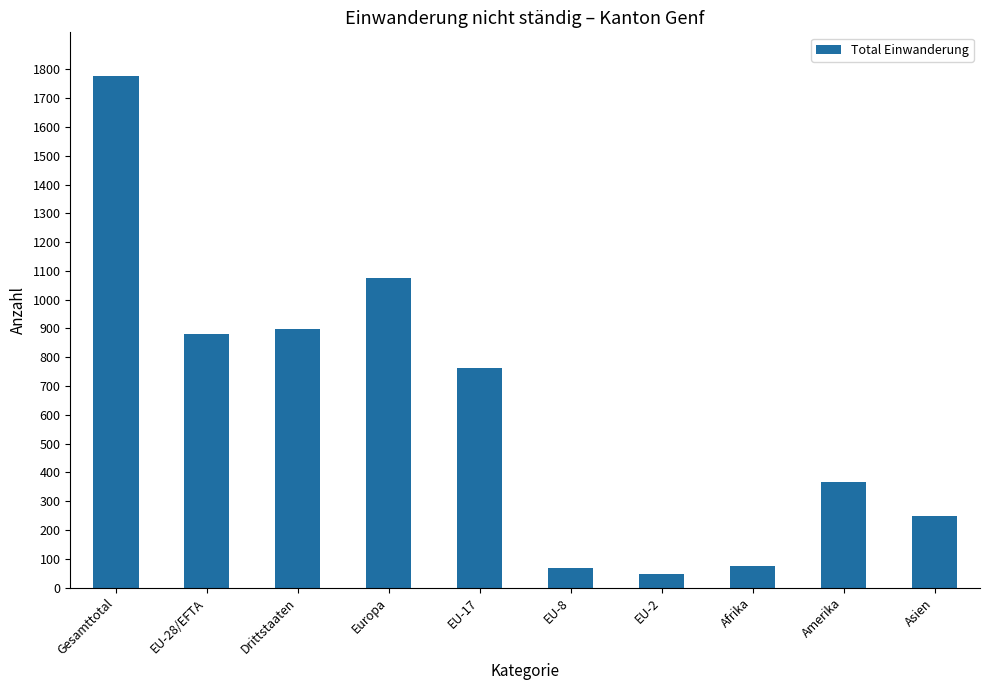

What is the change in value from Drittstaaten to Amerika?

-531